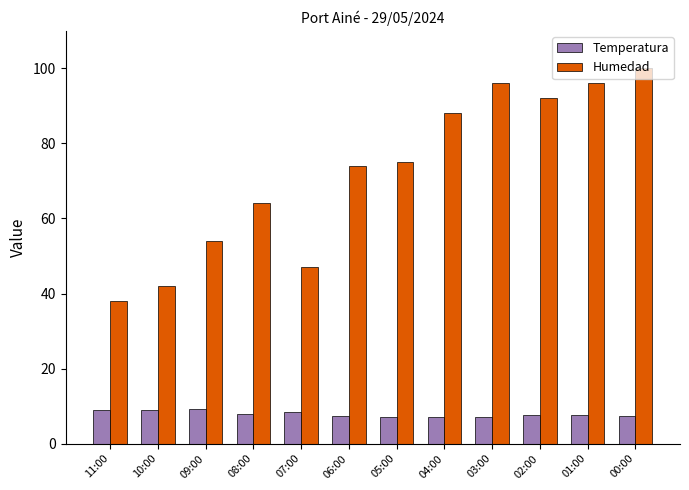

What is the sum of all Humedad values?

866.0